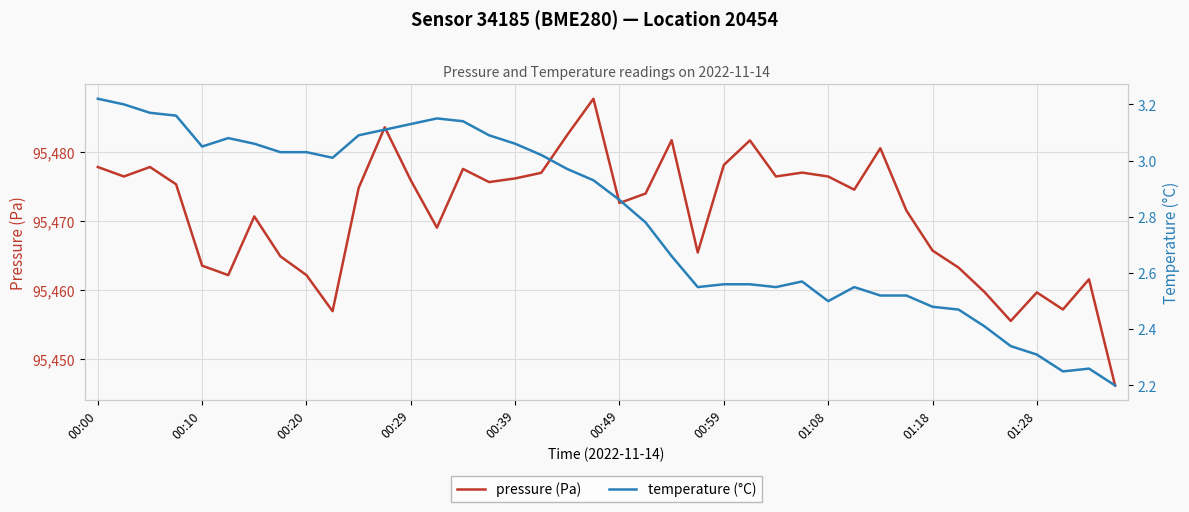

Which series changed the most between 14 and 23?

pressure (Pa)